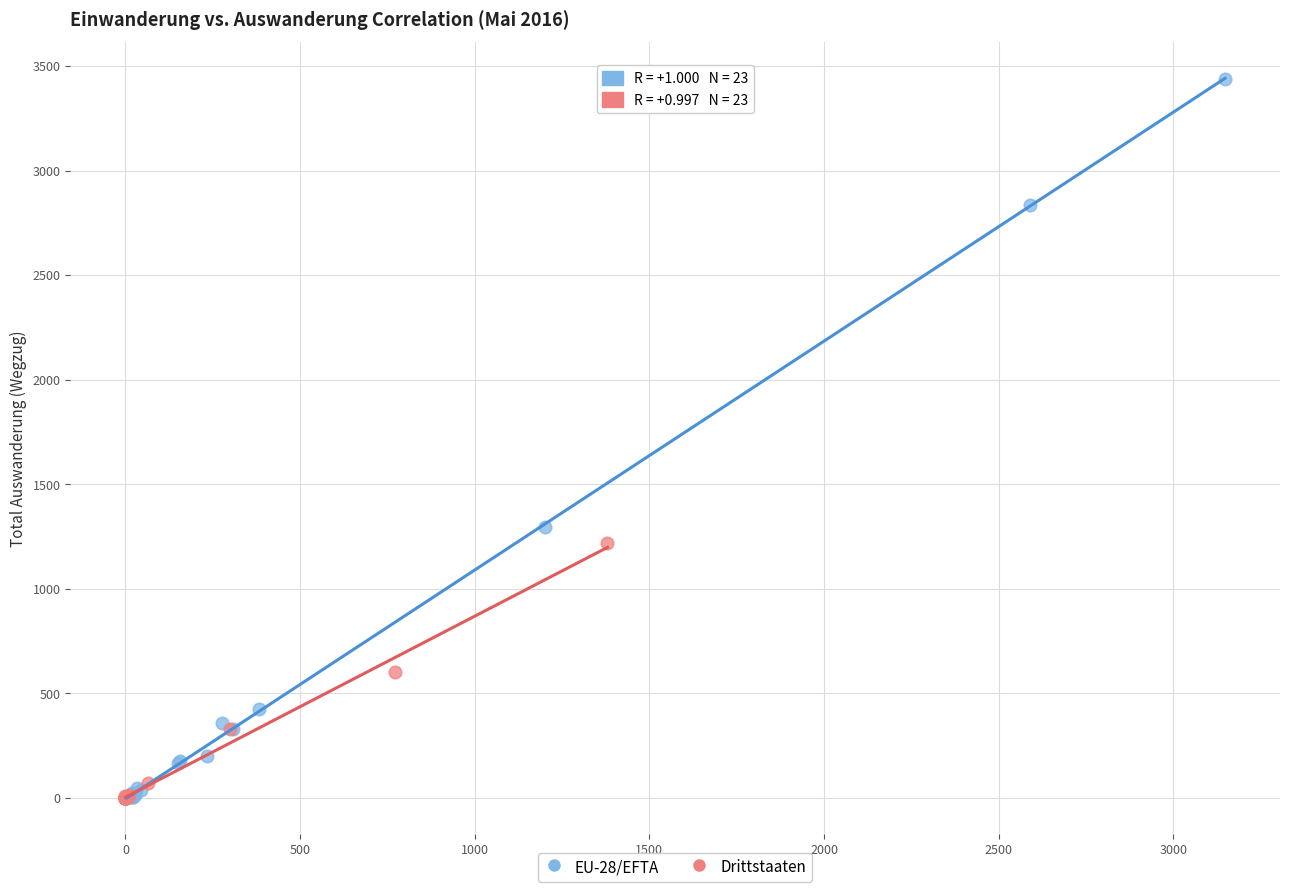

What are all the series names shown in the legend?

EU-28/EFTA, Drittstaaten